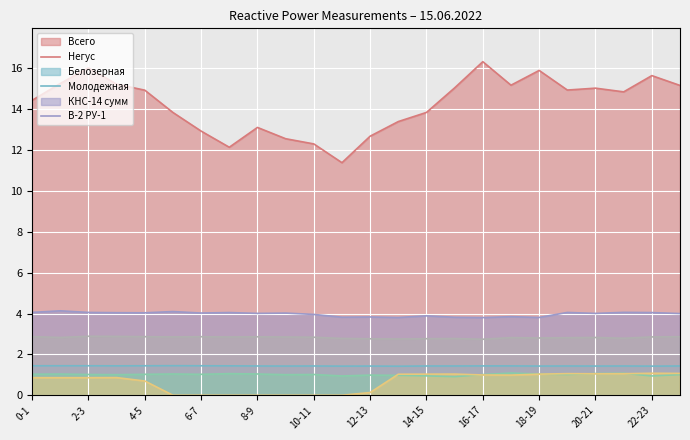

Rank the categories by Всего (col_2) value from highest to lowest.

16-17, 2-3, 18-19, 22-23, 1-2, 3-4, 17-18, 23-24, 15-16, 20-21, 19-20, 4-5, 21-22, 0-1, 14-15, 5-6, 13-14, 8-9, 6-7, 12-13, 9-10, 10-11, 7-8, 11-12